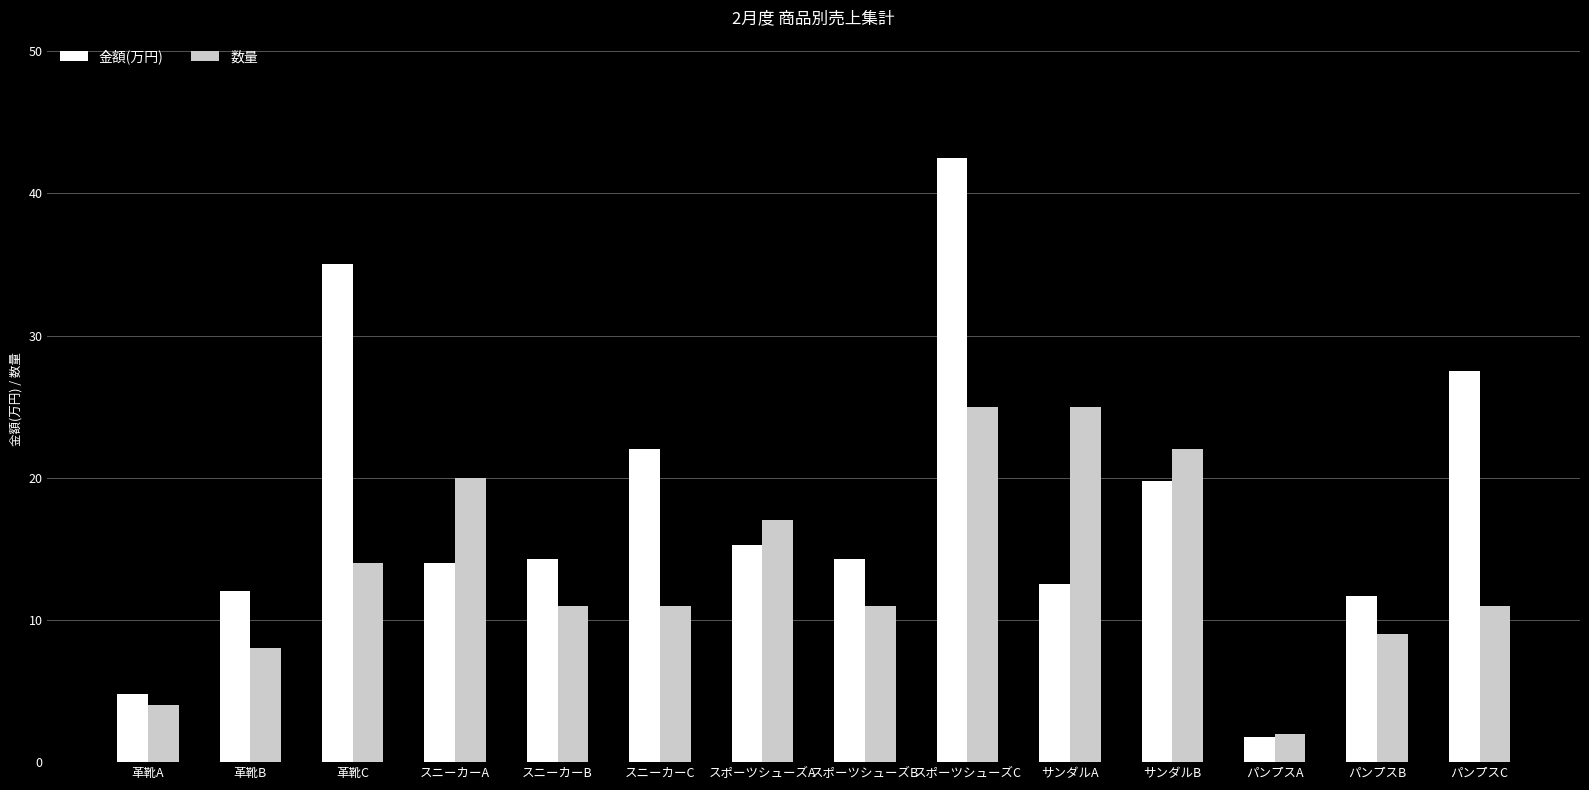

Where is 金額(万円) nearest to the value 22?

スニーカーC